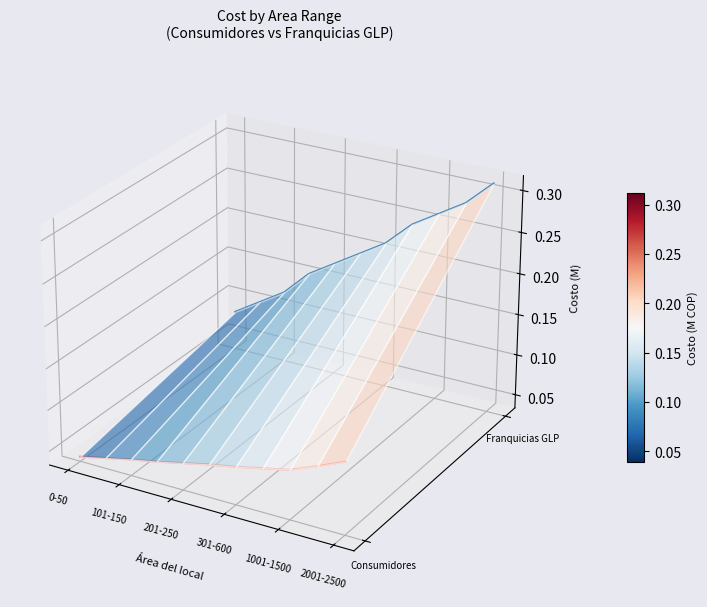

Which series has the largest range (max minus min)?

Franquicias GLP